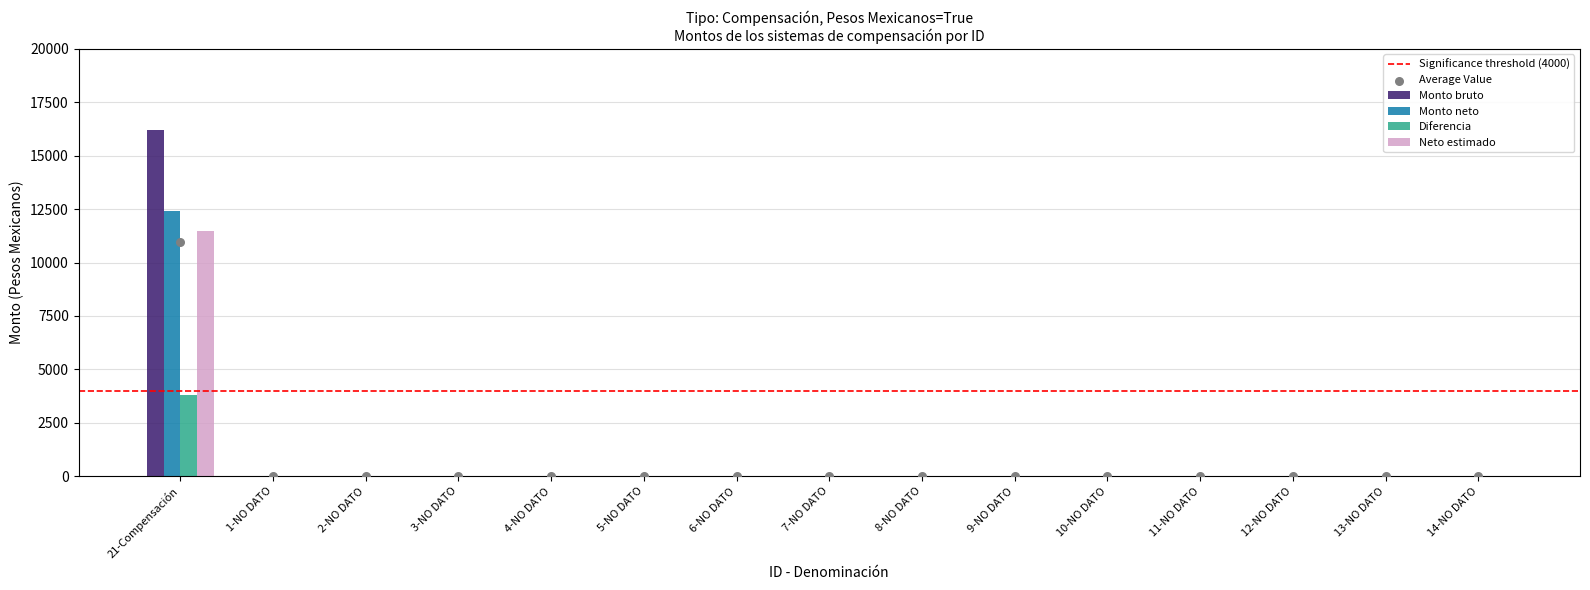

Which series contains the lowest Y value?

Monto bruto